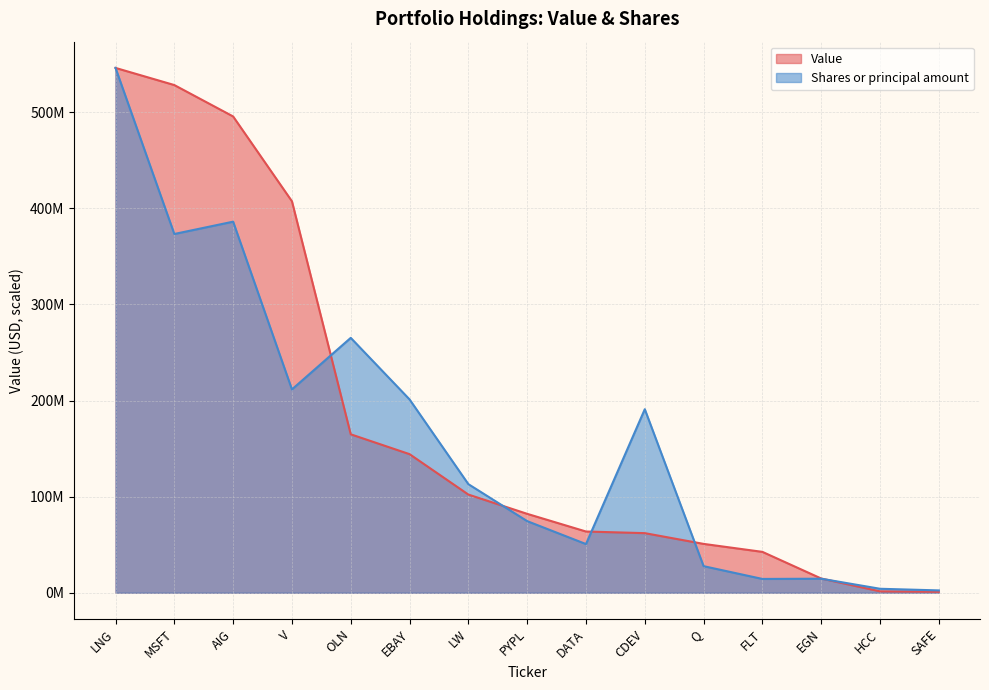

Which category has the lowest value in the Shares or principal amount series?

SAFE